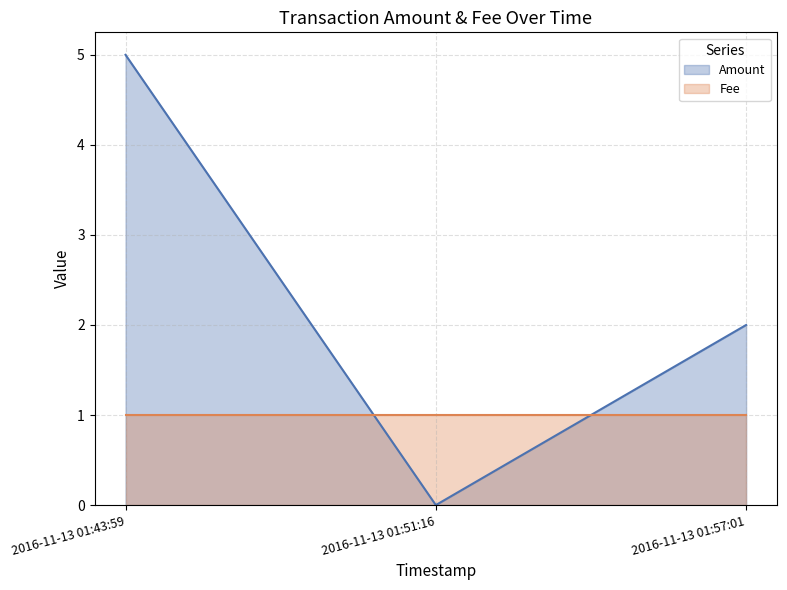

List the labels in order of value, smallest first.

2016-11-13 01:51:16, 2016-11-13 01:57:01, 2016-11-13 01:43:59